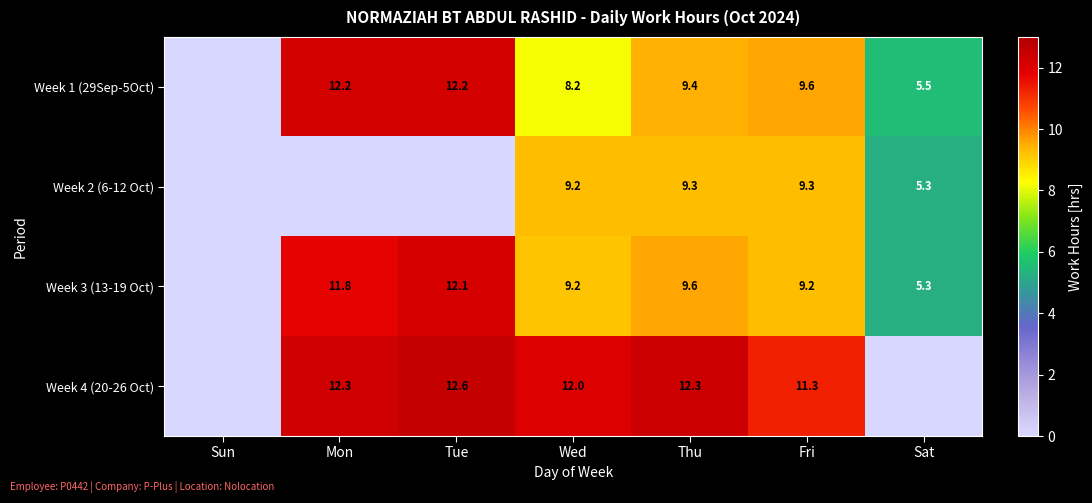

Is the value of Week 1 (29Sep-5Oct) at Tue greater than the value of Week 4 (20-26 Oct) at Wed?

Yes